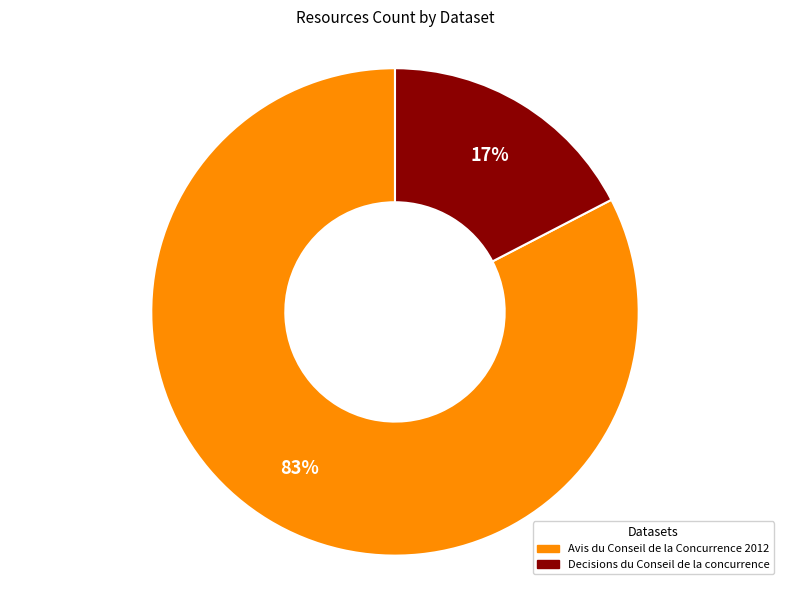

What is the largest slice in the pie chart?

Avis du Conseil de la Concurrence 2012